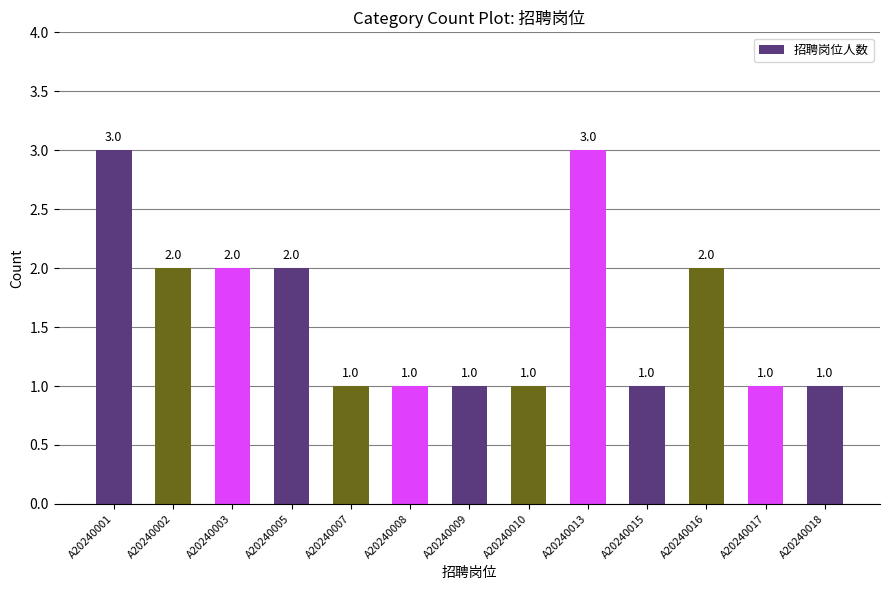

Count the values in the range 1 to 2.

11